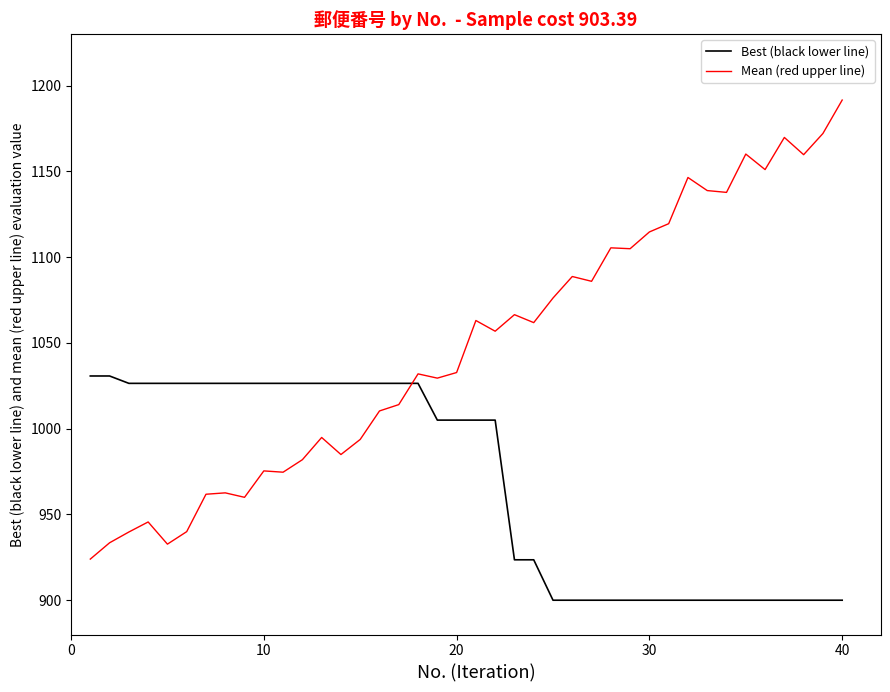

True or false: Mean (red upper line) and Best (black lower line) cross at least once.

True